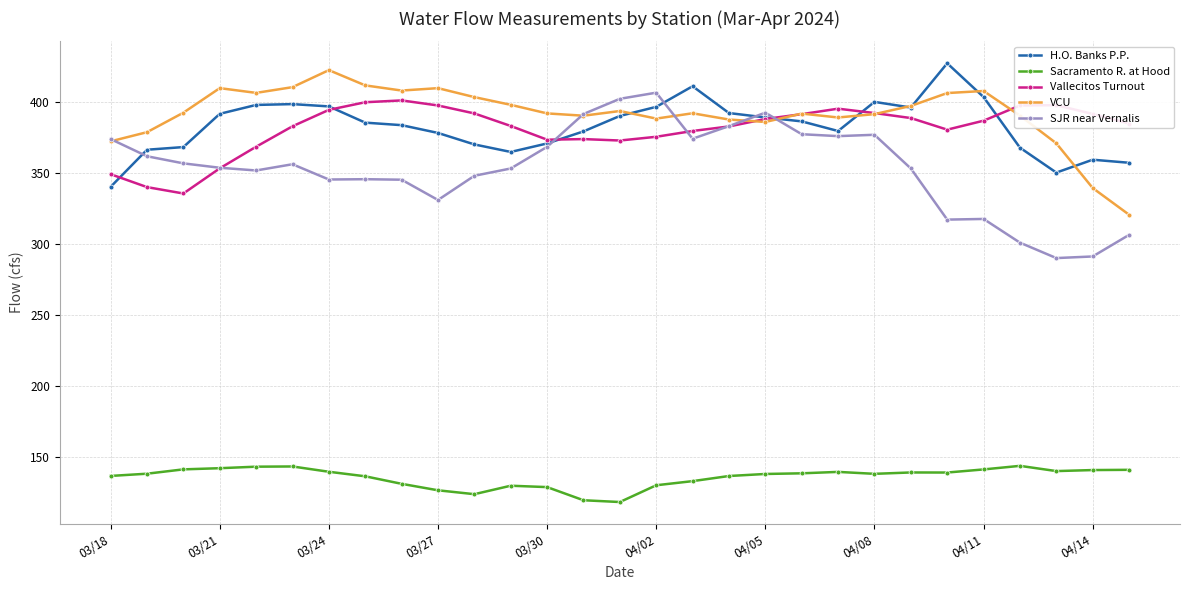

What is the sum of all Vallecitos Turnout values?

11050.7